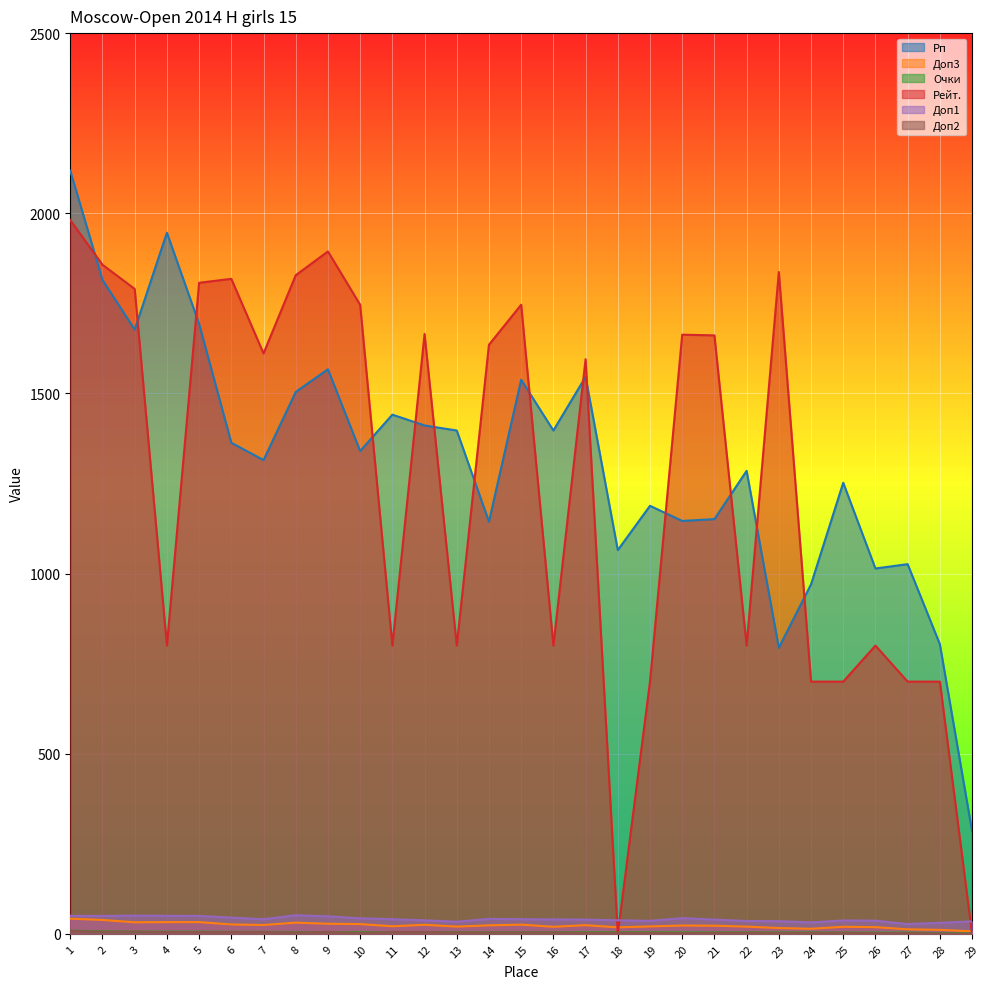

True or false: Очки has more than 0 interior local peaks.

False